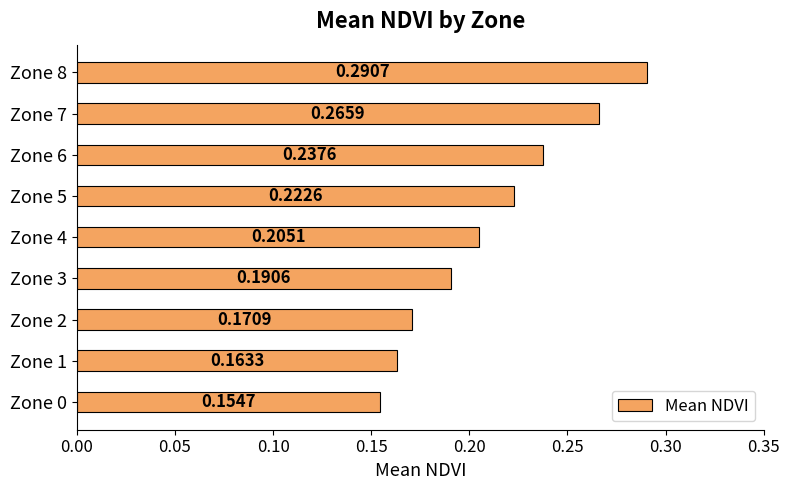

What is the sum of all values?

1.9